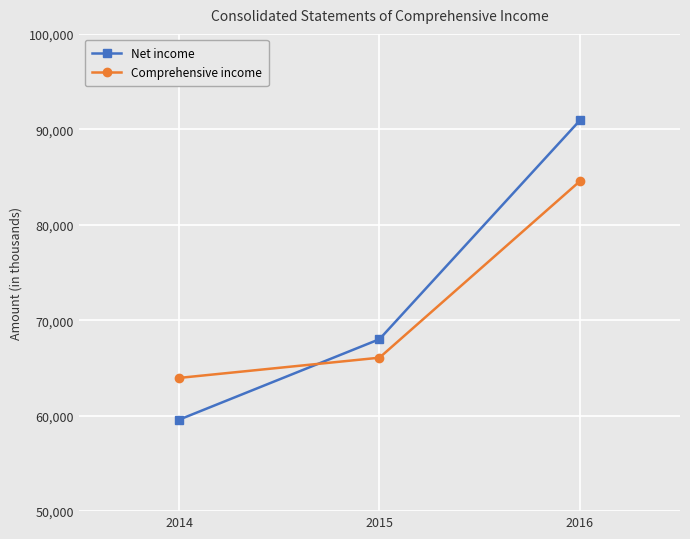

What is the sum of the Net income values at 2014 and 2016?

150512